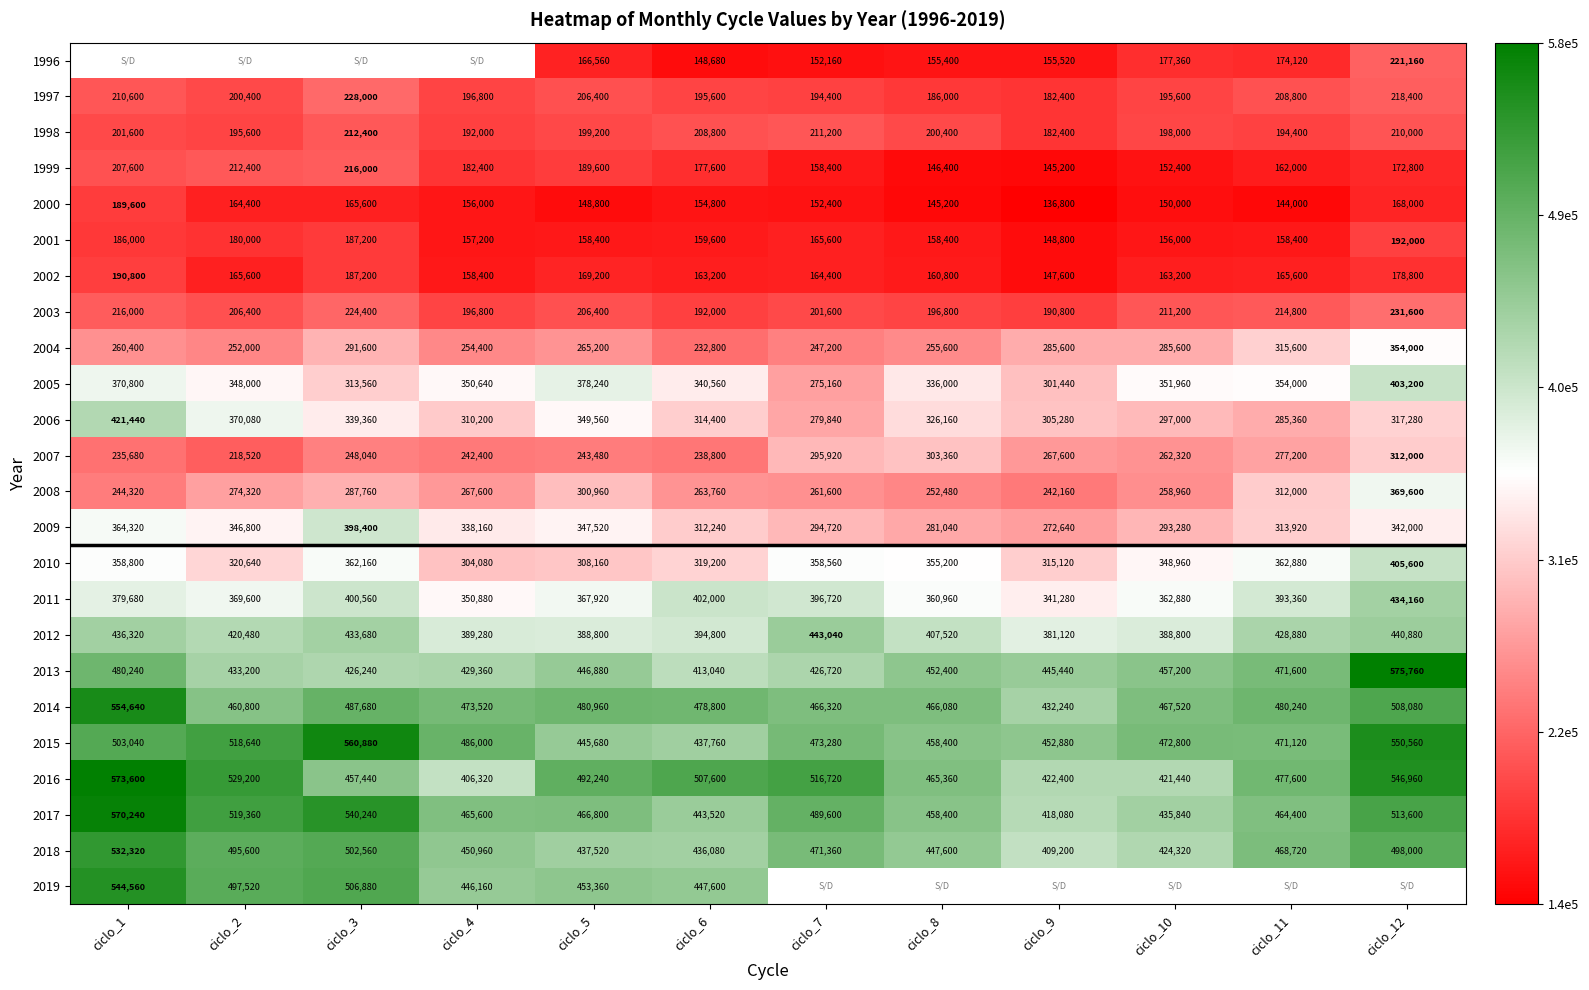

Is the value of 2015 at ciclo_11 greater than the value of 2010 at ciclo_4?

Yes